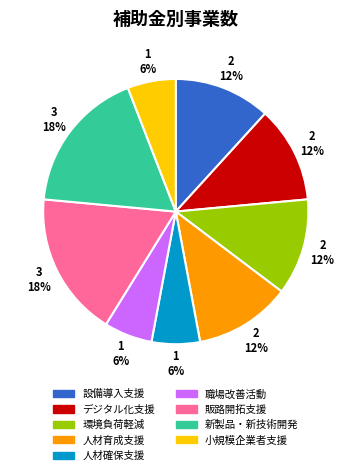

How many slices are in this pie chart?

9